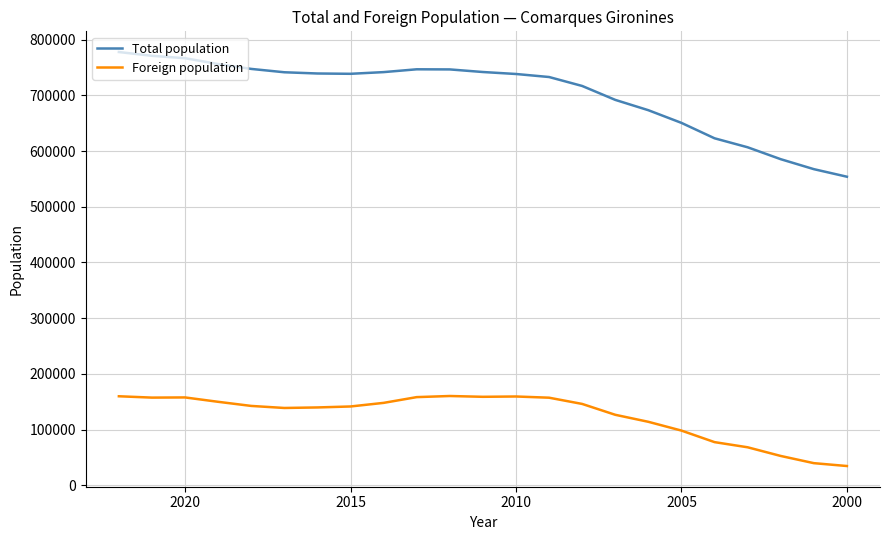

How many values in the Total population series are below 738682?

11